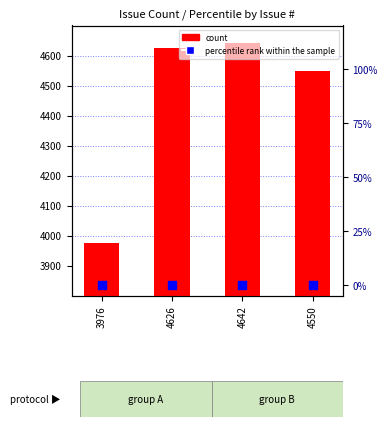

At how many categories does at least one series exceed 4381?

3